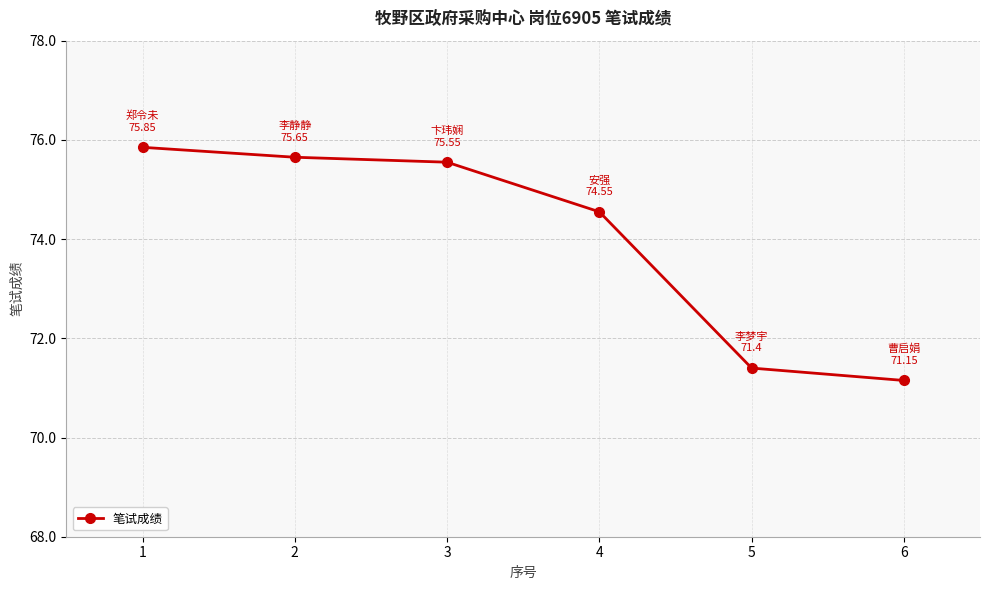

What is the sum of the values at 3 and 4?

150.1